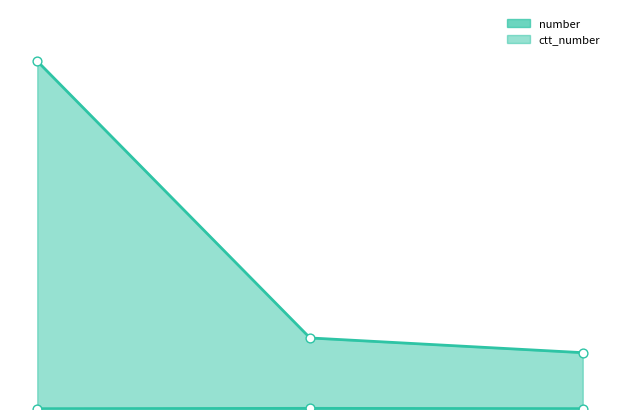

Is the value of ctt_number at 3 greater than the value of number at 3?

Yes